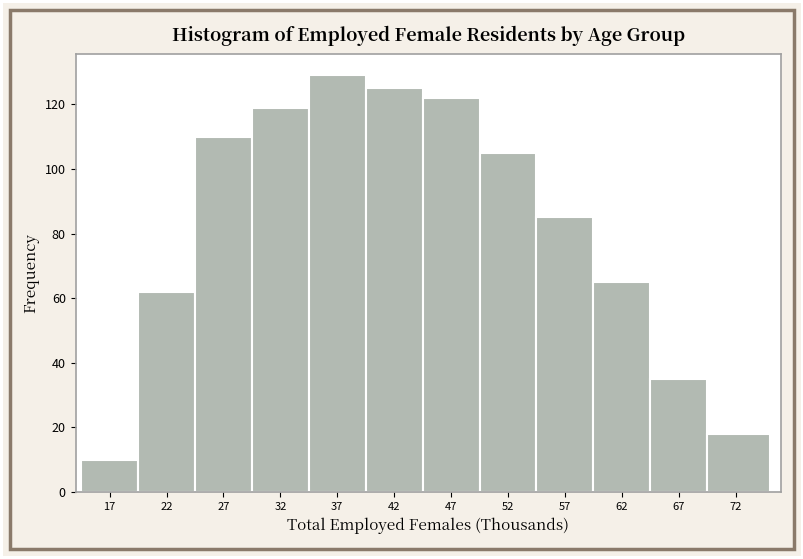

Reading left to right, list every bar in this chart as the range it spans on the x-axis followed by its height. The values are not printed on the chart, so give them approximately, as read against the axis.

14.5 to 19.5: 10
19.5 to 24.5: 62
24.5 to 29.5: 110
29.5 to 34.5: 120
34.5 to 39.5: 130
39.5 to 44.5: 126
44.5 to 49.5: 122
49.5 to 54.5: 106
54.5 to 59.5: 86
59.5 to 64.5: 66
64.5 to 69.5: 36
69.5 to 75.0: 18